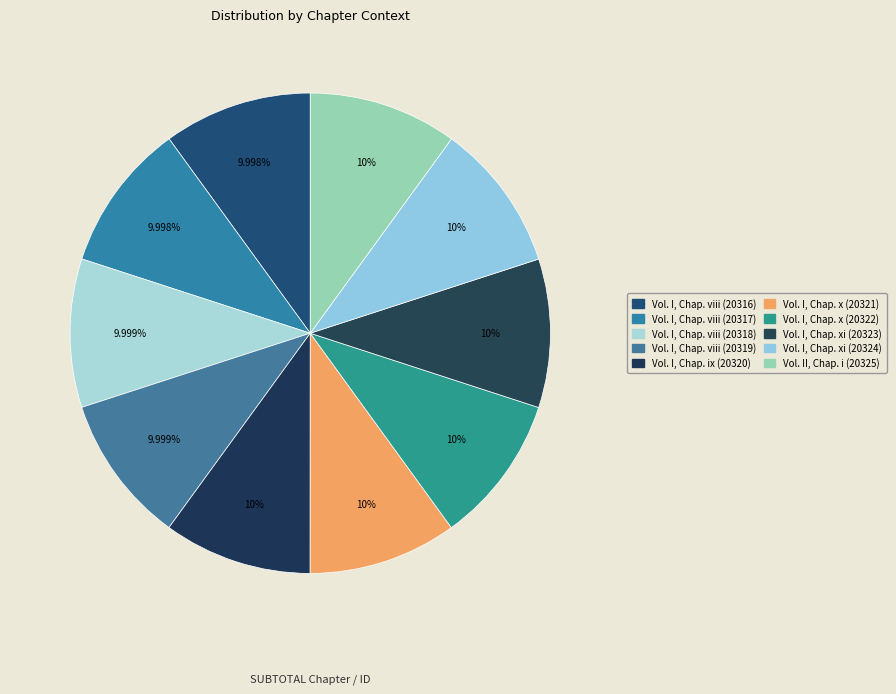

What percentage is the Vol. I, Chap. ix (20320) slice, to the nearest percent?

10%